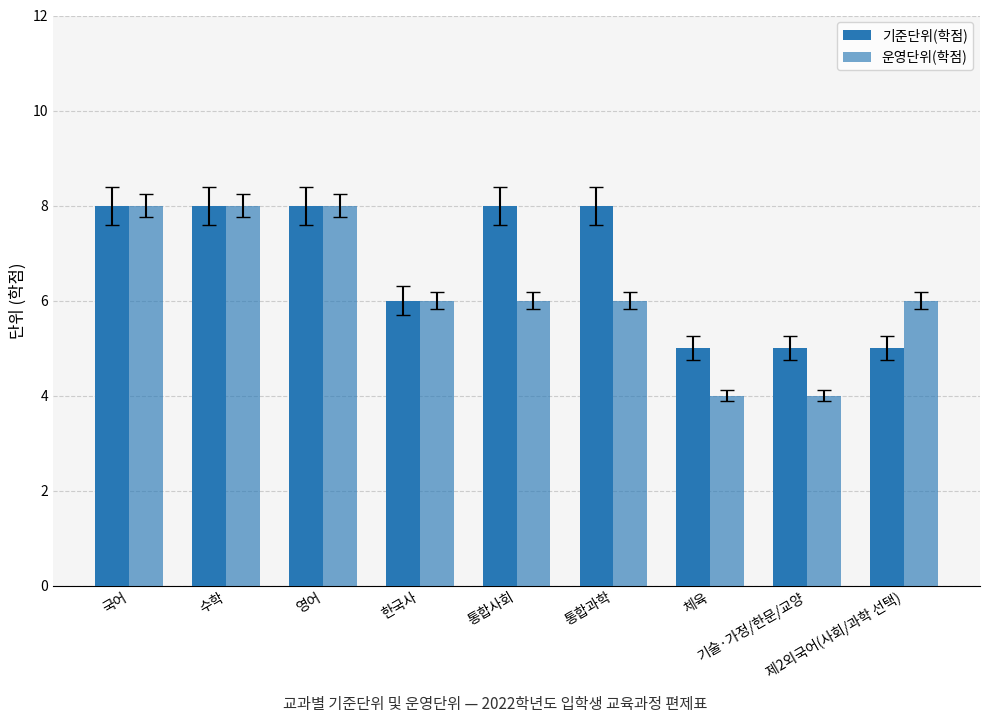

How many 기준단위(학점) values are between 5 and 8?

9